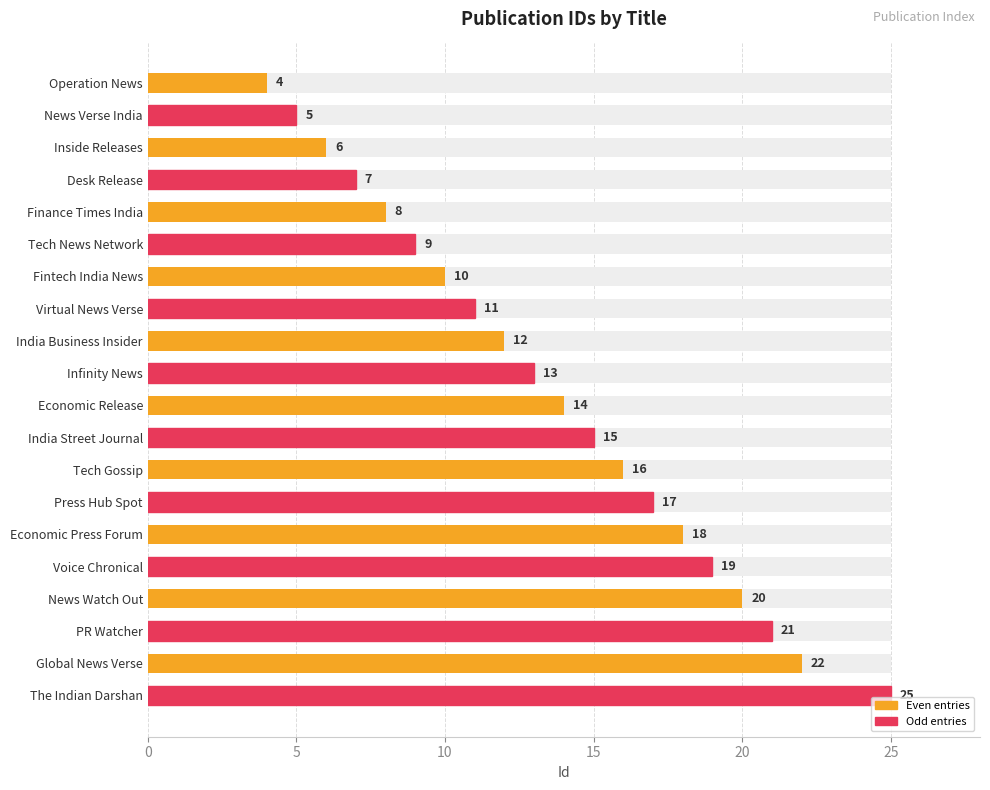

True or false: the data shows 4 at Operation News.

True